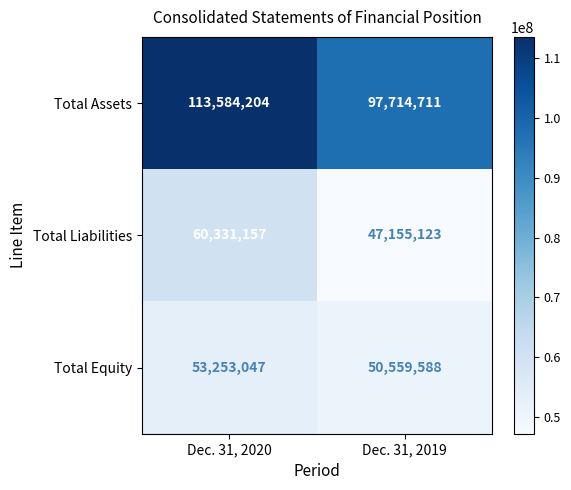

Rank the categories by Total Equity value from lowest to highest.

Dec. 31, 2019, Dec. 31, 2020